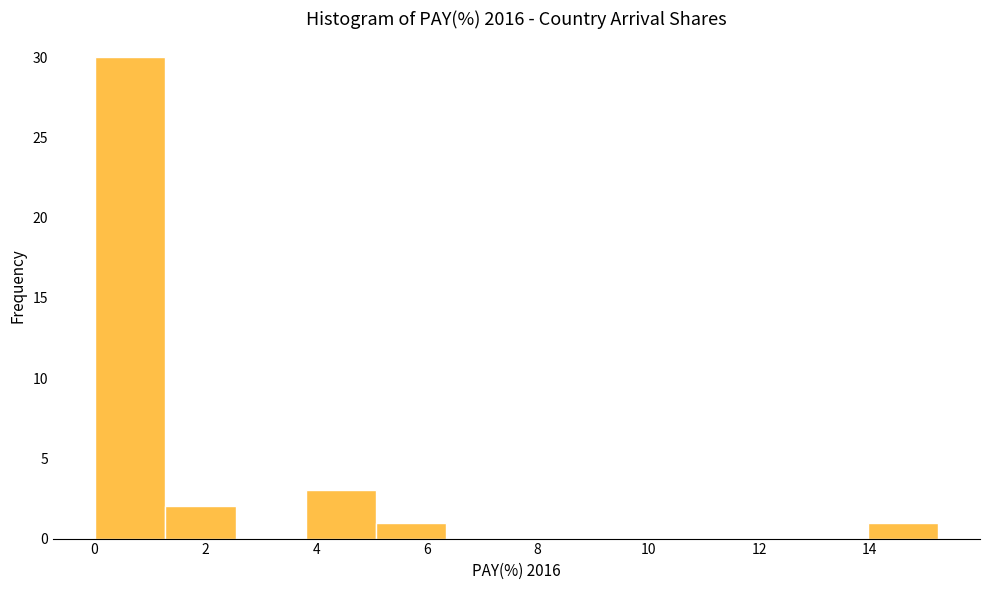

Over which range of the x-axis is the bar tallest?

0.0 to 1.2